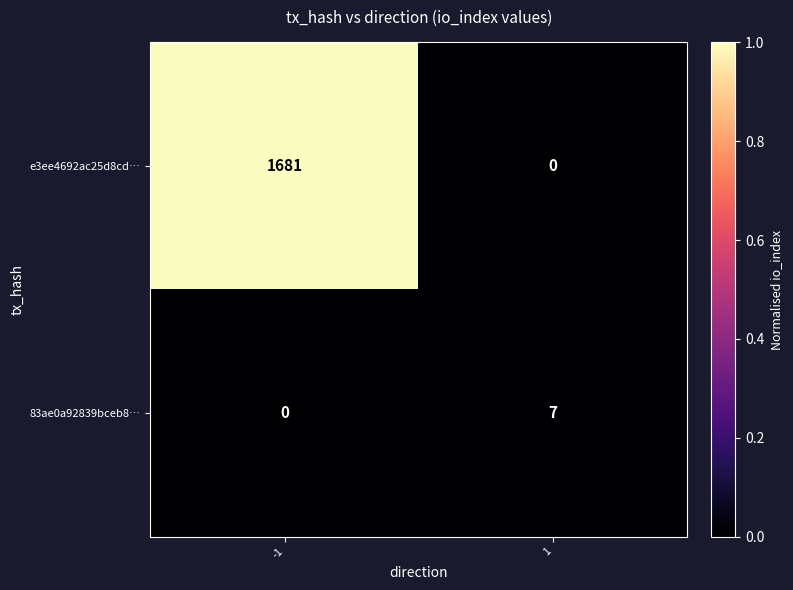

Reading left to right, transcribe all the data shown in this chart.

e3ee4692ac25d8cd…: -1=1681	1=0
83ae0a92839bceb8…: -1=0	1=7